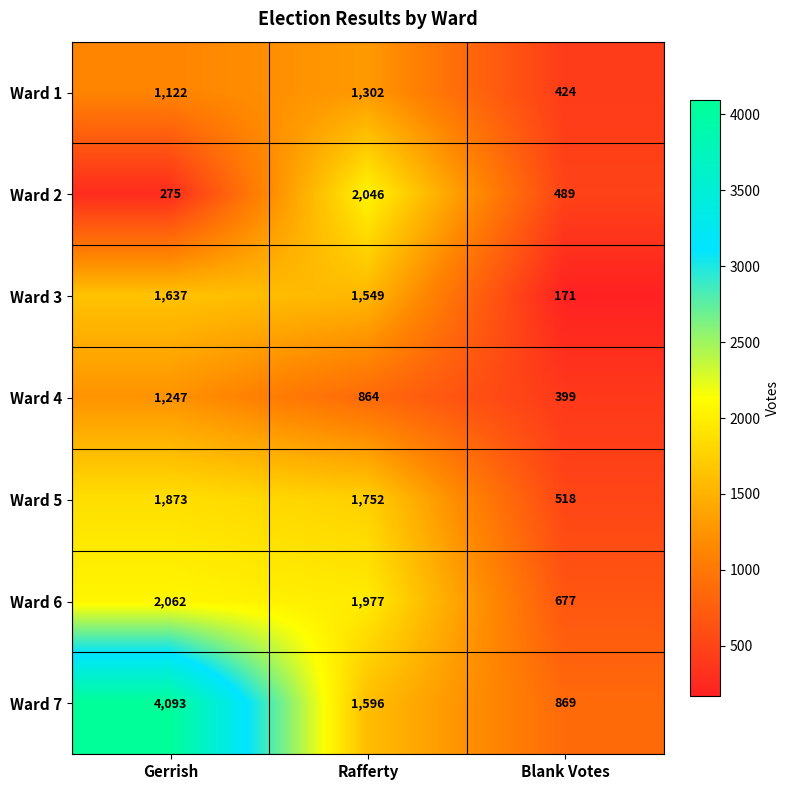

The value of Ward 2 at Blank Votes is 196. True or false?

False